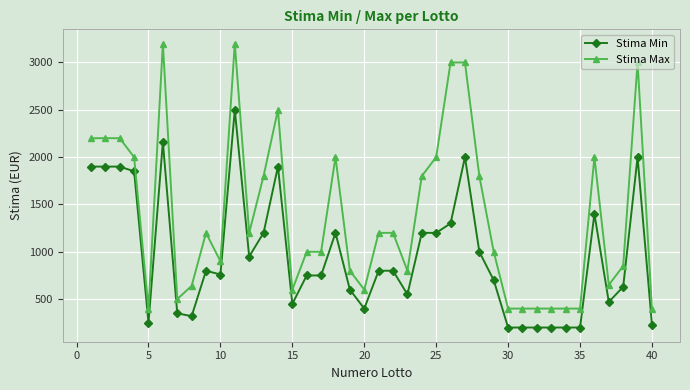

At how many categories does at least one series exceed 2390?

6